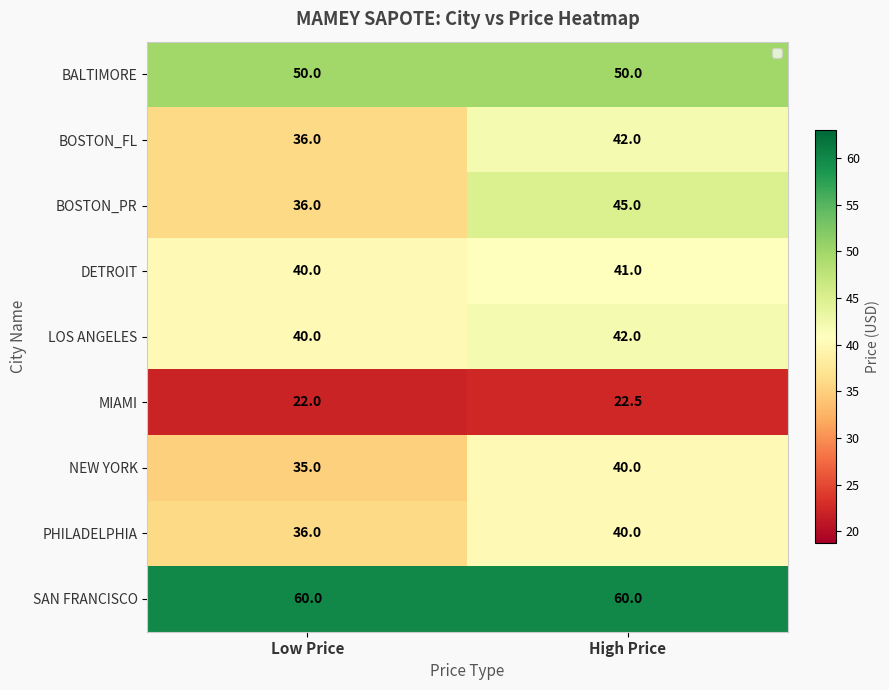

Read the NEW YORK value at Low Price.

35.0